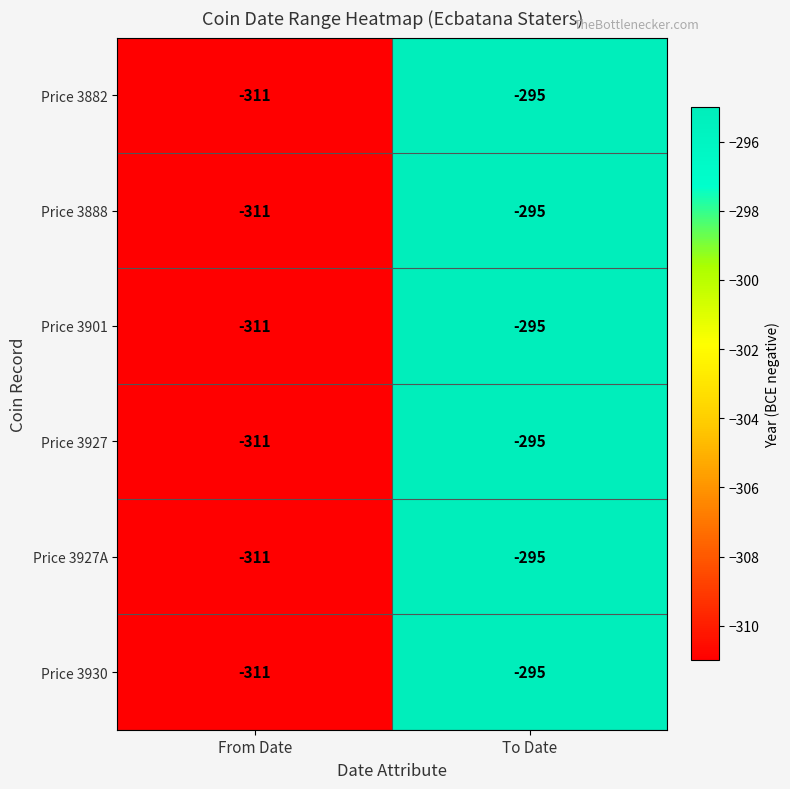

Is it true that Price 3882 equals -548 at From Date?

False